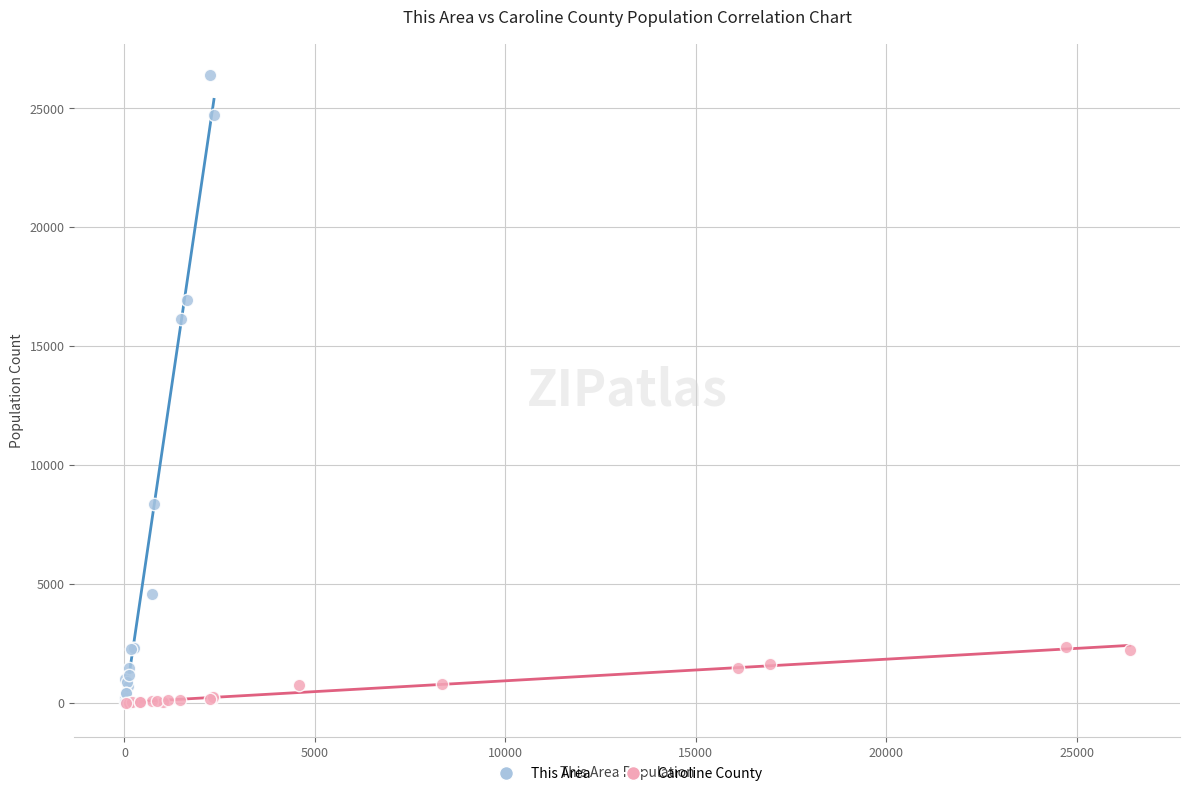

Which series reaches the maximum Y coordinate?

This Area